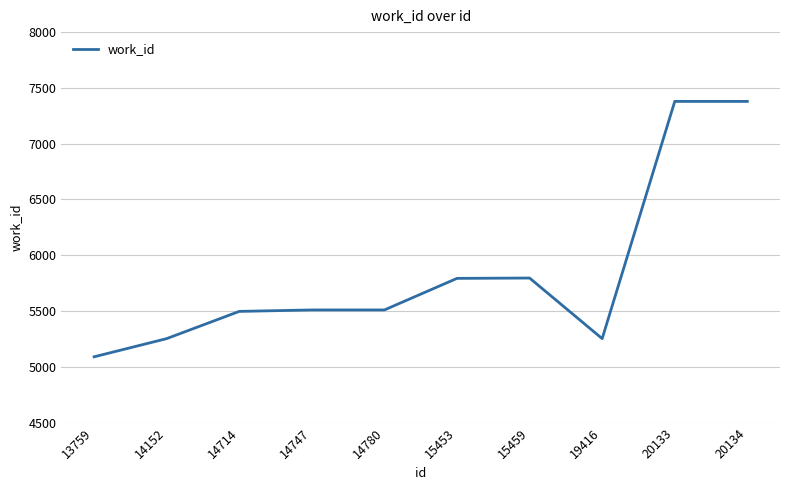

What is the difference between the maximum and minimum values?

2289